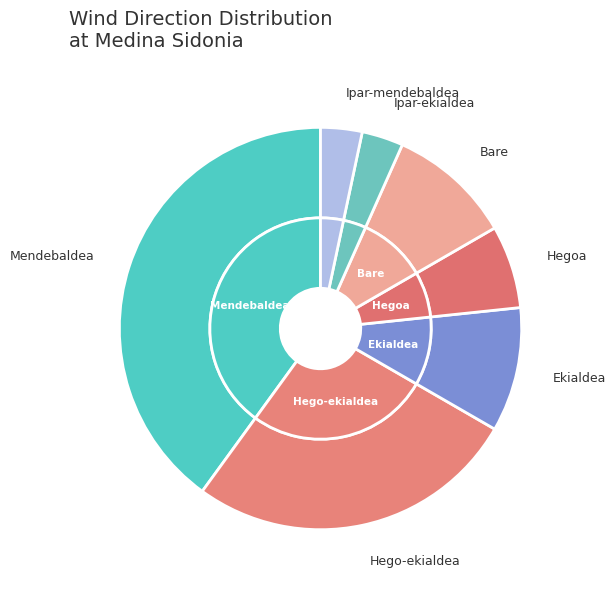

Do Ipar-mendebaldea and Bare together represent more than half of the pie?

No